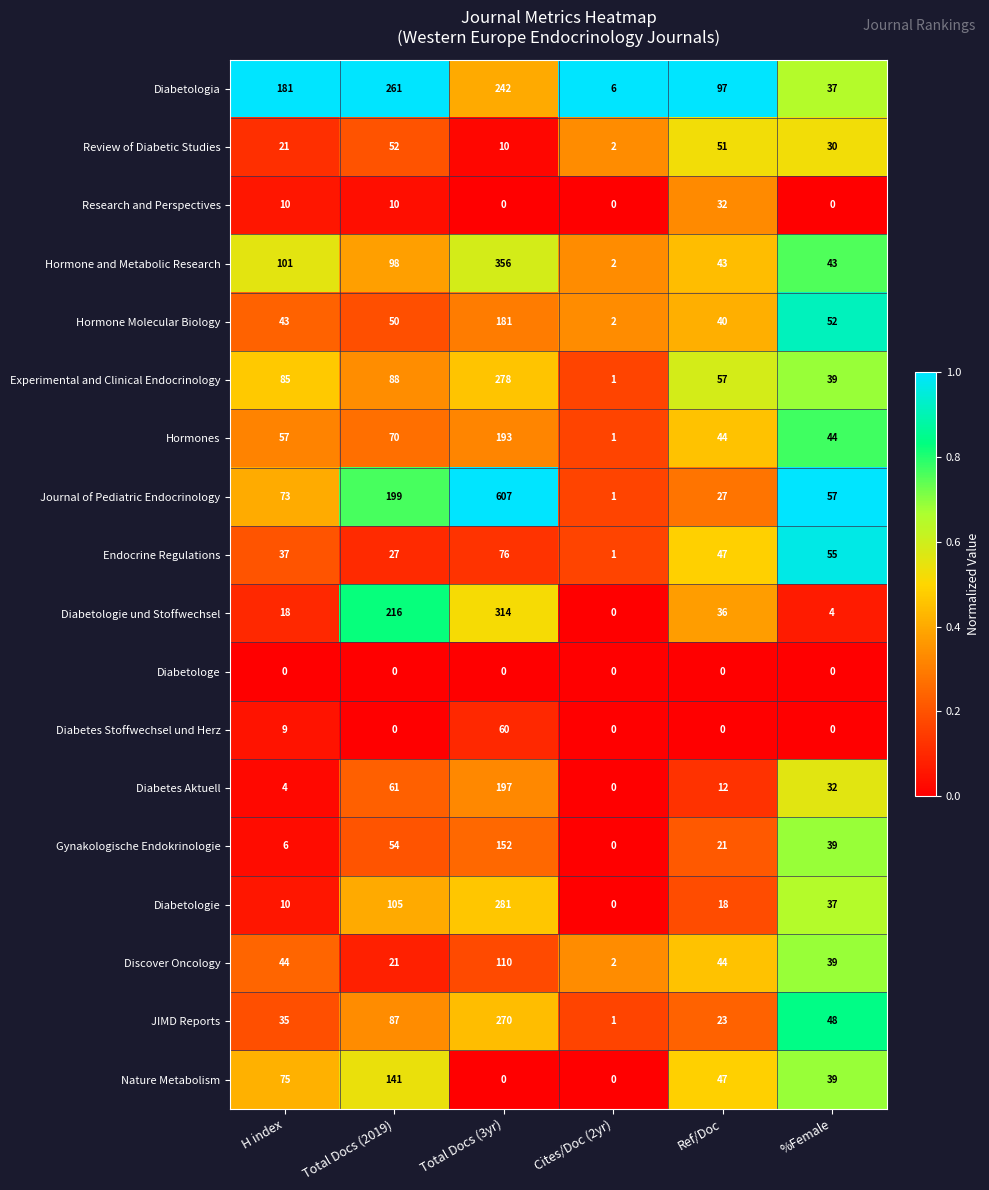

Which series changed the most between Cites/Doc (2yr) and Ref/Doc?

Diabetologia